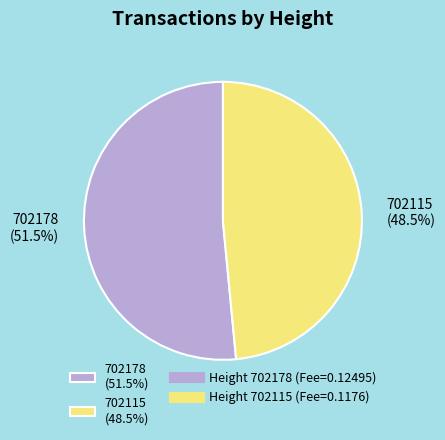

Which has a higher value, 702178 (51.5%) or 702115 (48.5%)?

702178 (51.5%)